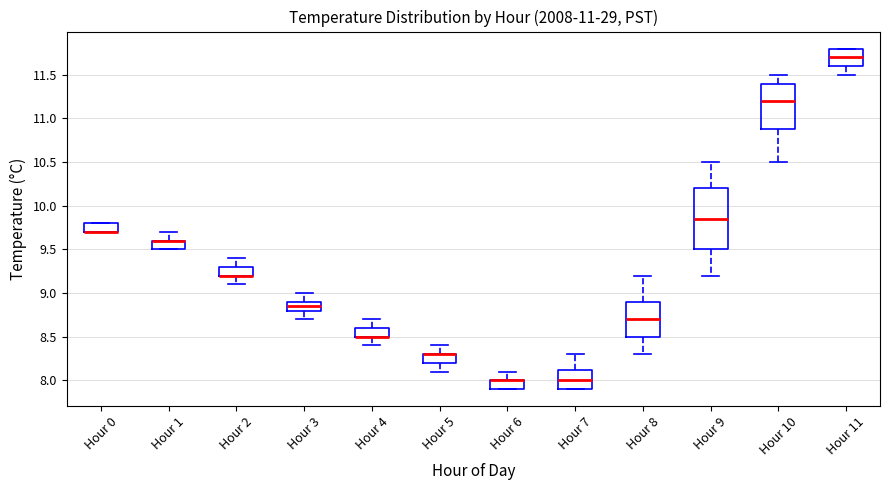

Reading left to right, read every box against the y-axis: the position of its median line, the range the box covers, and the ends of its whiskers. The values are not printed on the chart, so give them approximately, as read against the axis.

Hour 0: median 9.70 (drawn on the box's lower edge), box 9.70 to 9.80, whiskers 9.70 to 9.80
Hour 1: median 9.60 (drawn on the box's upper edge), box 9.50 to 9.60, whiskers 9.50 to 9.70
Hour 2: median 9.20 (drawn on the box's lower edge), box 9.20 to 9.30, whiskers 9.10 to 9.40
Hour 3: median 8.85, box 8.80 to 8.90, whiskers 8.70 to 9.00
Hour 4: median 8.50 (drawn on the box's lower edge), box 8.50 to 8.60, whiskers 8.40 to 8.70
Hour 5: median 8.30 (drawn on the box's upper edge), box 8.20 to 8.30, whiskers 8.10 to 8.40
Hour 6: median 8.00 (drawn on the box's upper edge), box 7.90 to 8.00, whiskers 7.90 to 8.10
Hour 7: median 8.00, box 7.90 to 8.15, whiskers 7.90 to 8.30
Hour 8: median 8.70, box 8.50 to 8.90, whiskers 8.30 to 9.20
Hour 9: median 9.85, box 9.50 to 10.20, whiskers 9.20 to 10.50
Hour 10: median 11.20, box 10.90 to 11.40, whiskers 10.50 to 11.50
Hour 11: median 11.70, box 11.60 to 11.80, whiskers 11.50 to 11.80